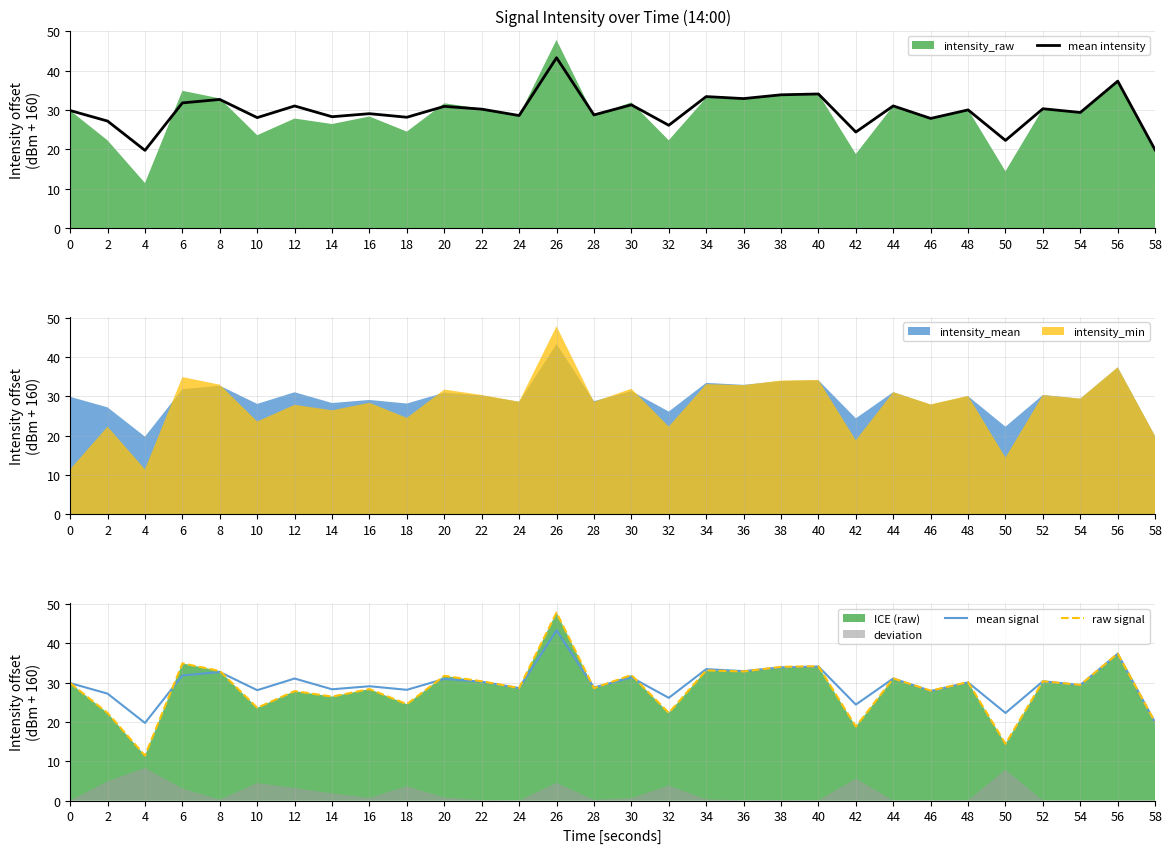

Which has a higher value, 12 or 34?

34